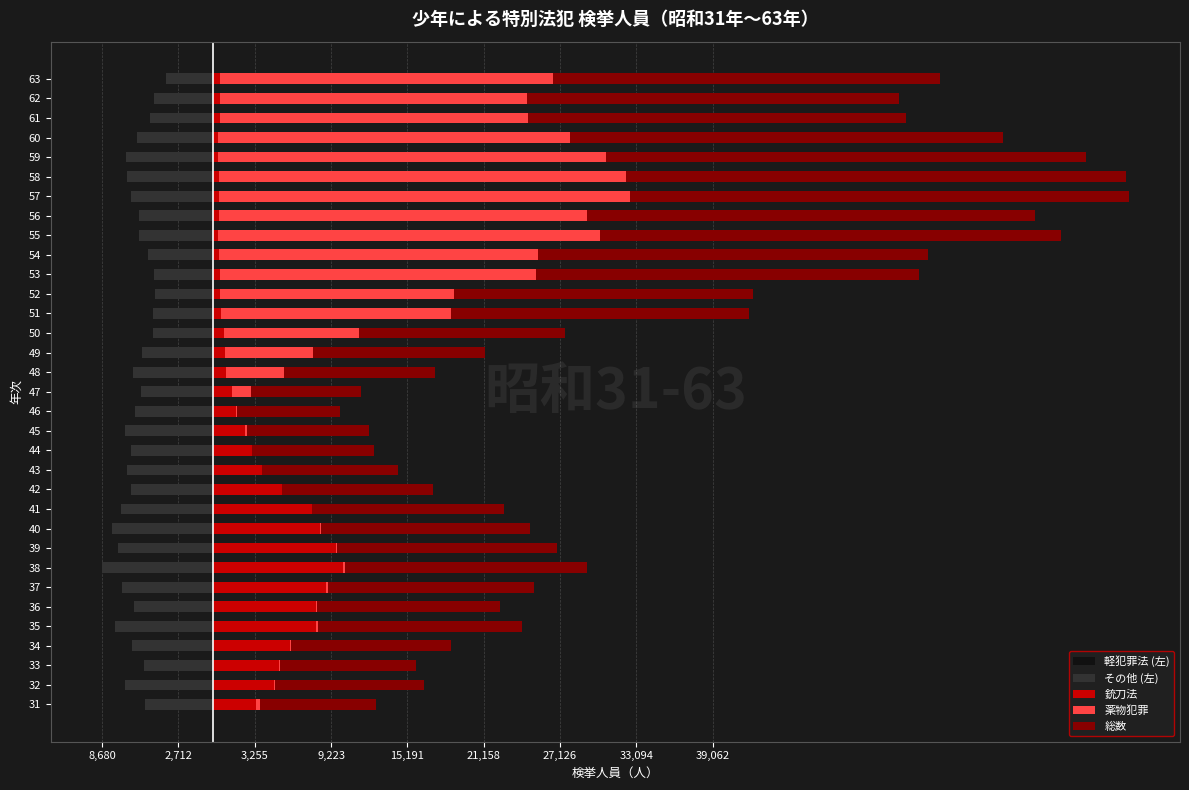

How many values in the 薬物犯罪 series exceed 1473?

16